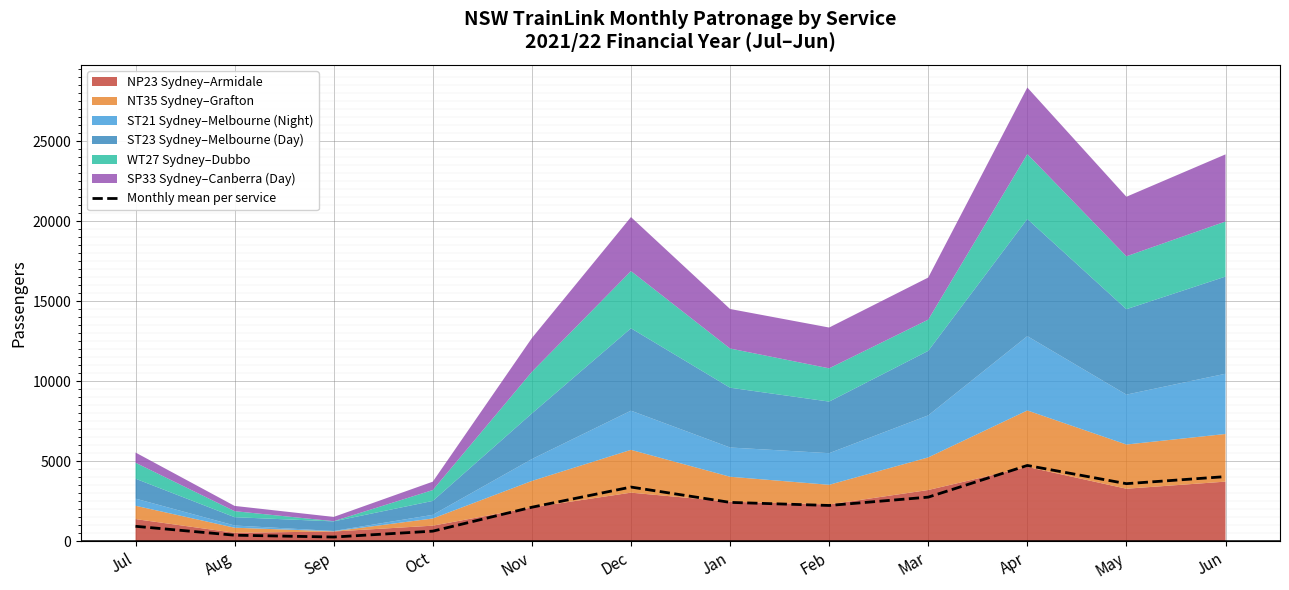

Read the value at Jul.

922.5